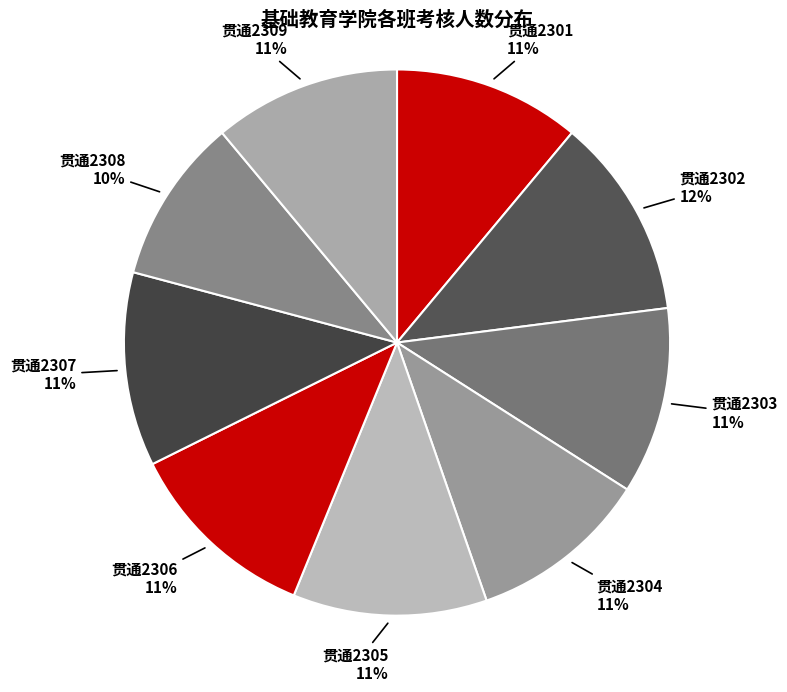

To the nearest percent, what is the combined percentage of 贯通2305 and 贯通2302?

23%